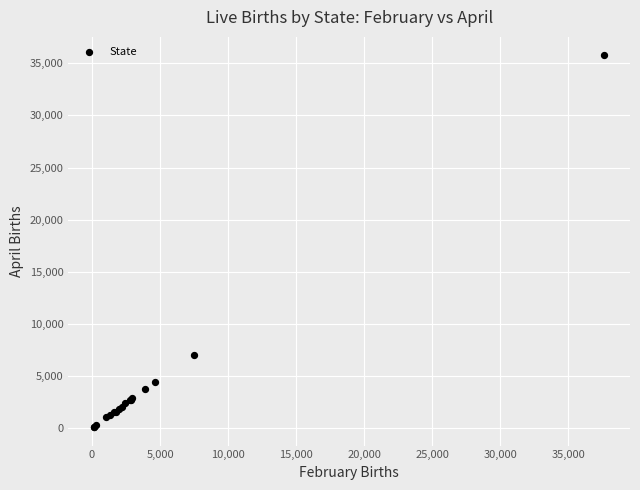

What Y value in the scatter plot is closest to 17934?

7011